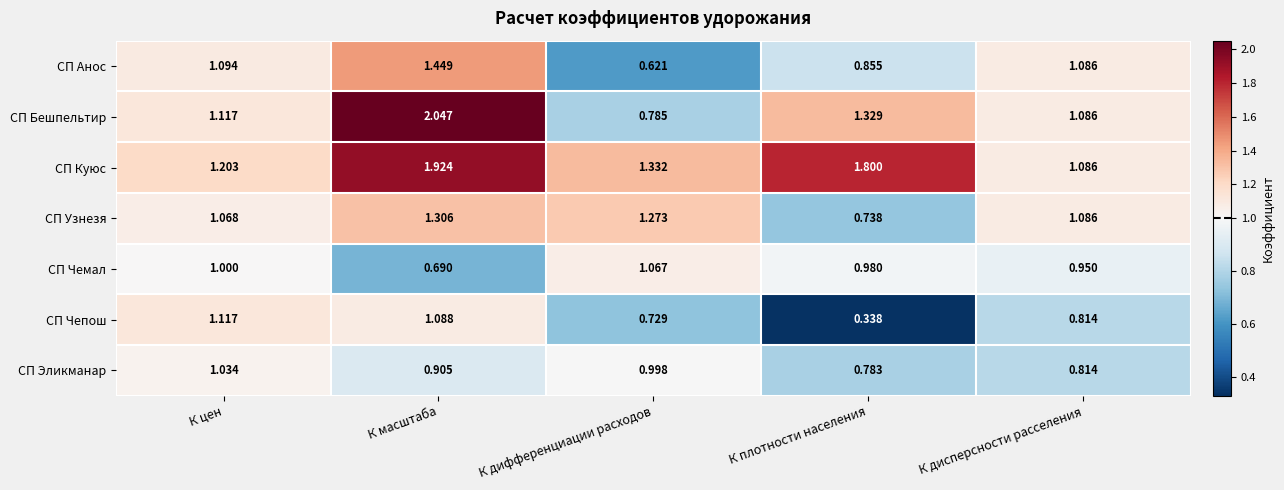

Which category has the highest value across all series?

К масштаба